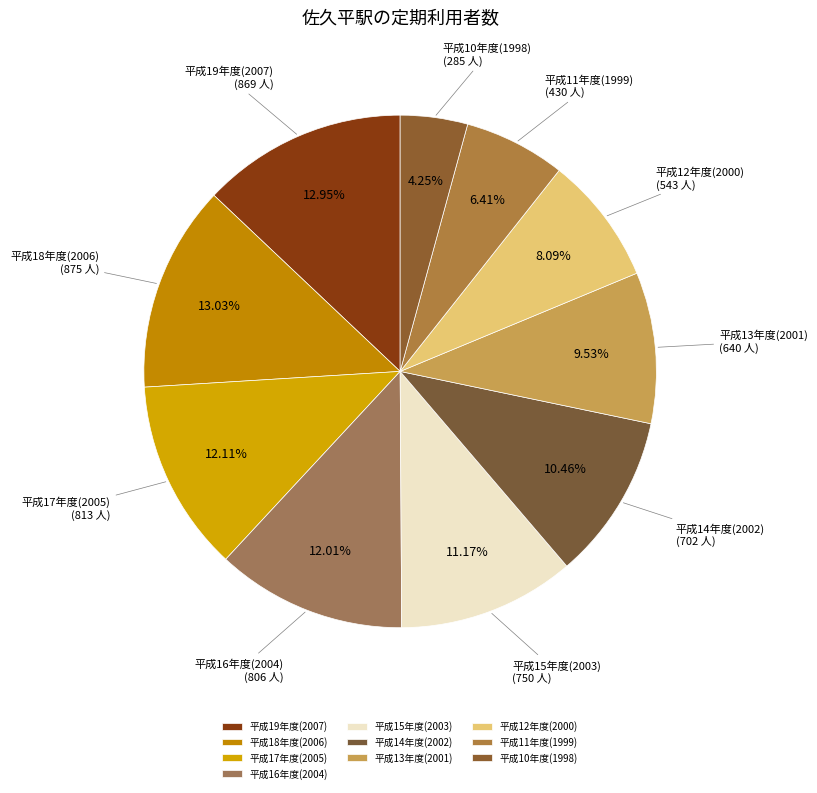

Is 平成13年度(2001) the majority of the pie?

No